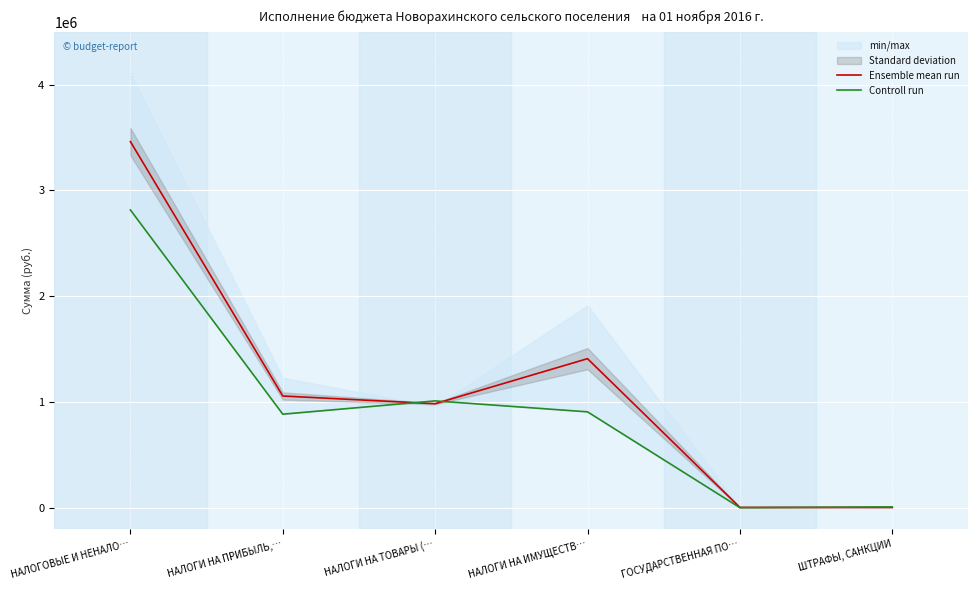

Is it true that Controll run equals 4596.7 at ШТРАФЫ, САНКЦИИ?

False